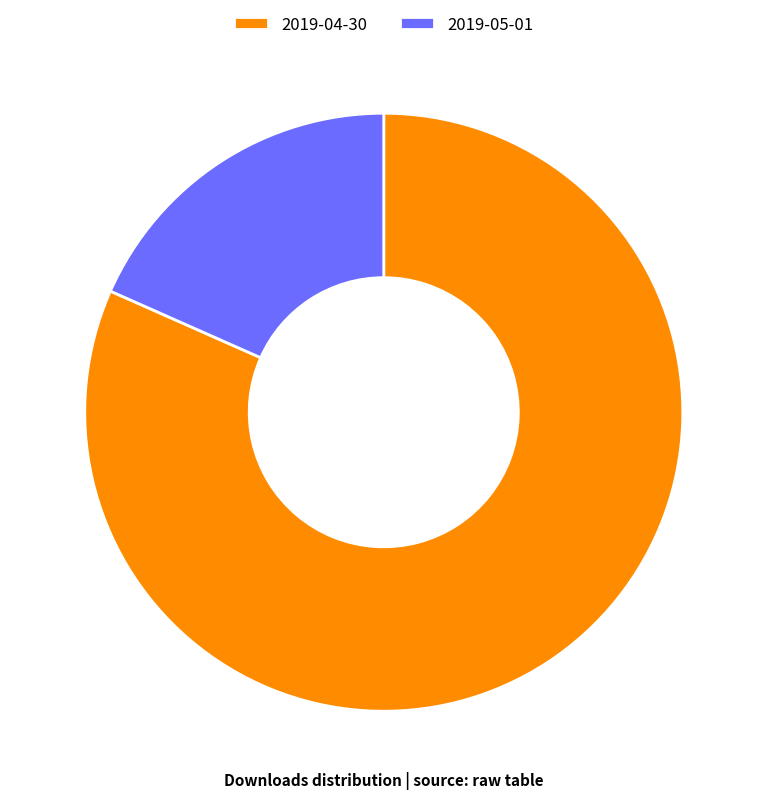

Is the sum of 2019-05-01 and 2019-04-30 greater than half?

Yes